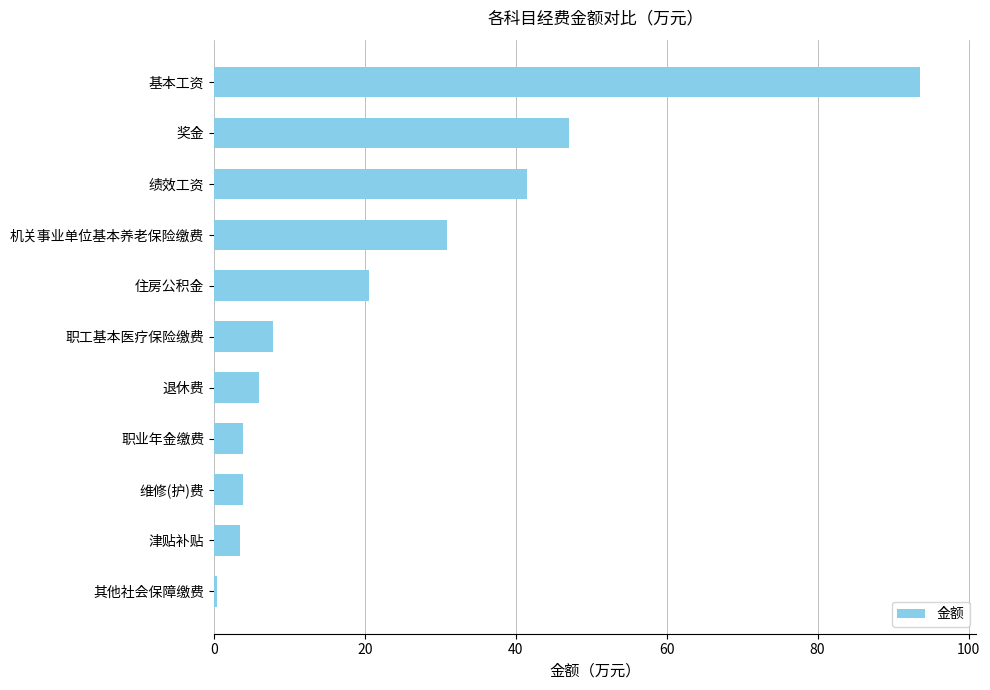

How many bars are there in total?

11